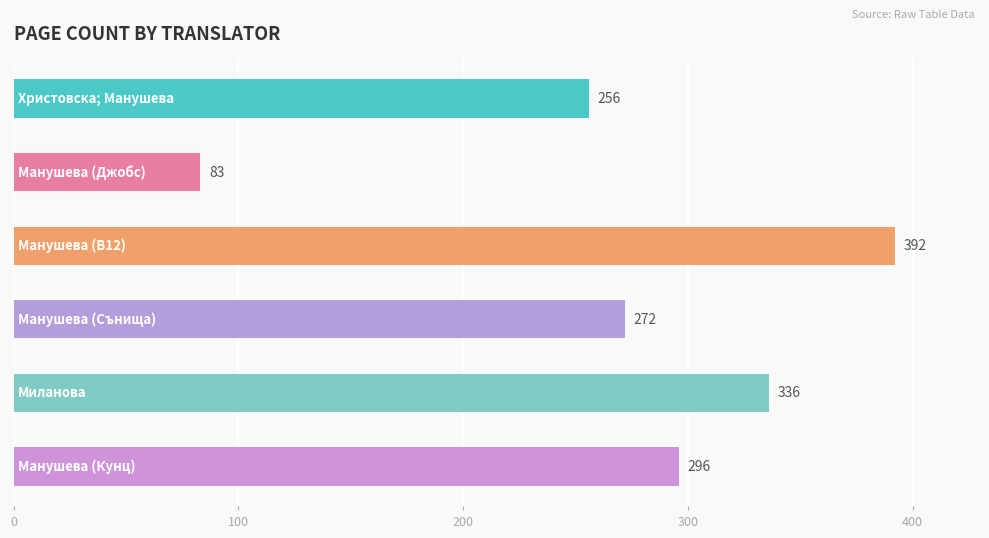

What is the maximum value shown in the chart?

392